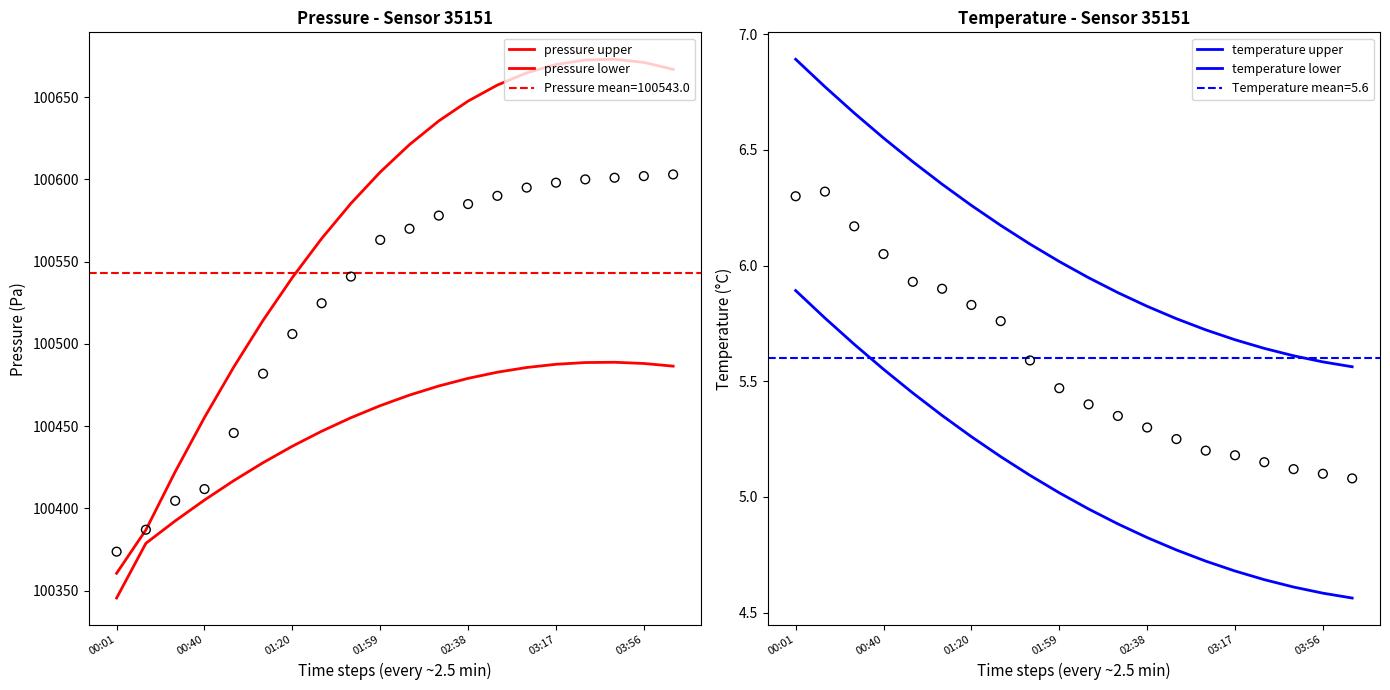

At which category is the sum across all series the highest?

17